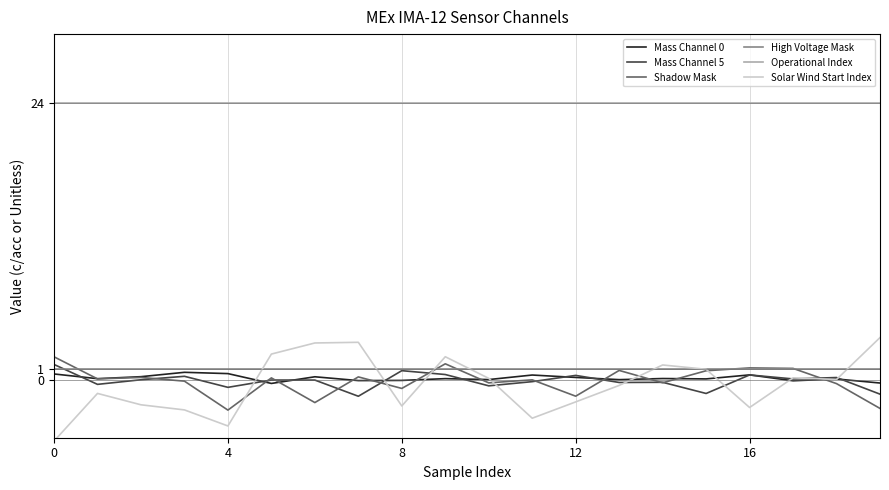

At which category does Mass Channel 5 reach its first local valley?

4